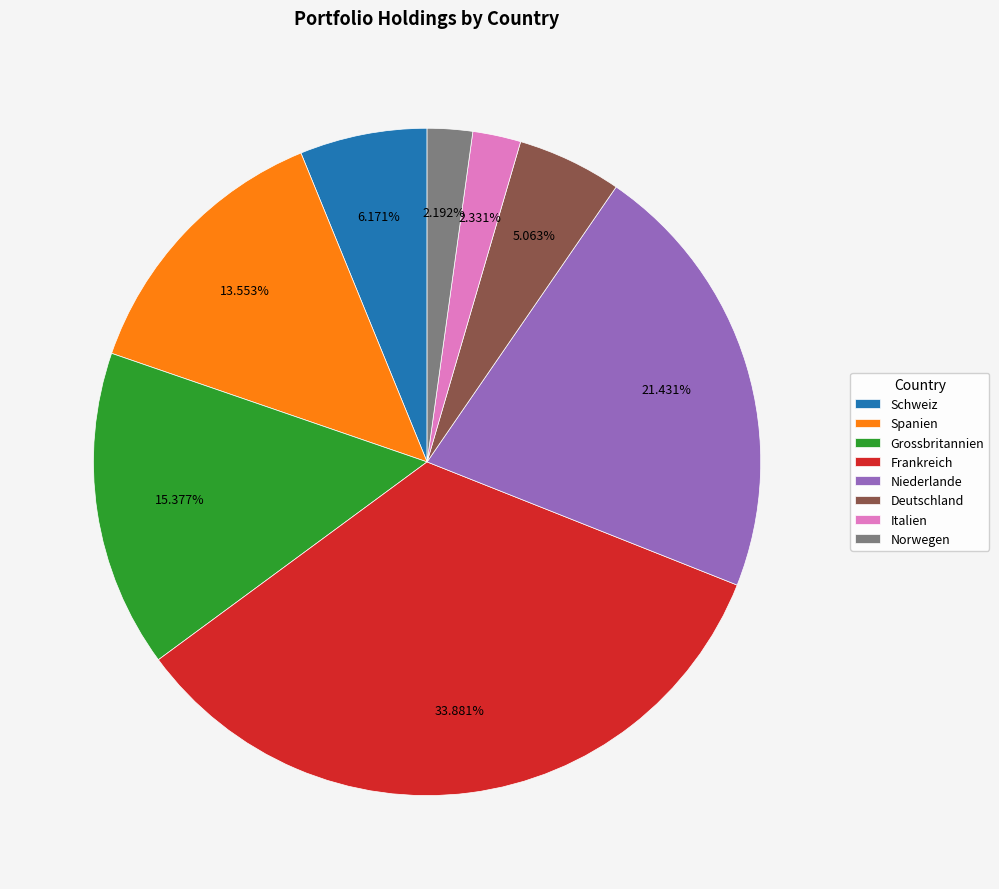

Which has a higher value, Deutschland or Frankreich?

Frankreich